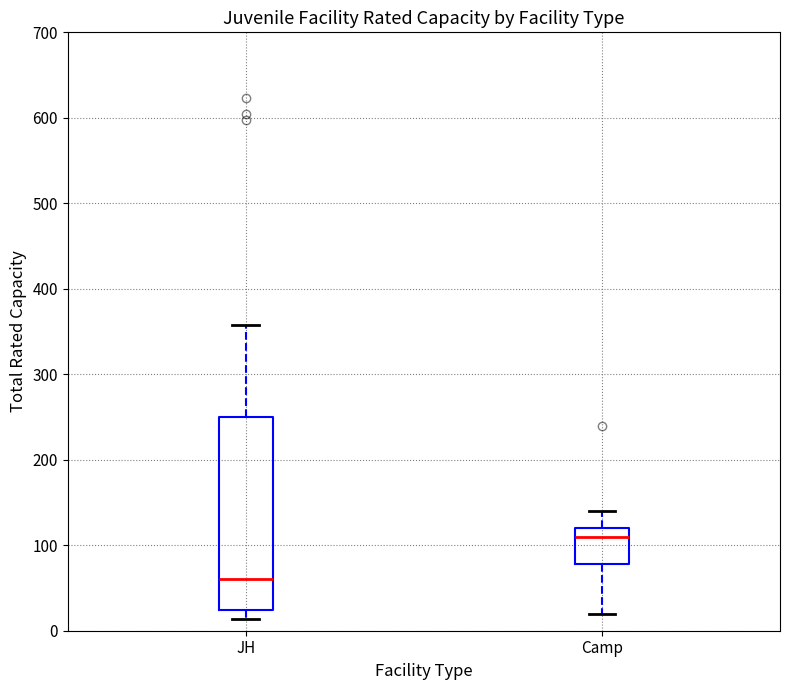

Reading left to right, read every box against the y-axis: the position of its median line, the range the box covers, and the ends of its whiskers. The values are not printed on the chart, so give them approximately, as read against the axis.

JH: median 60, box 20 to 250, whiskers 10 to 360
Camp: median 110, box 80 to 120, whiskers 20 to 140